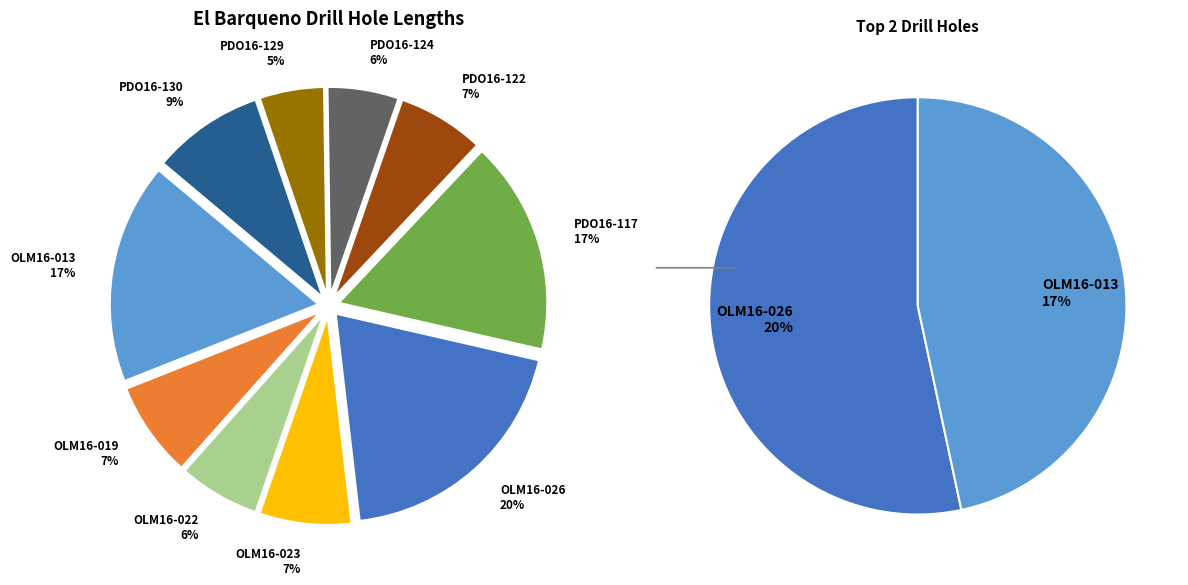

What percentage is the OLM16-026 slice, to the nearest percent?

20%